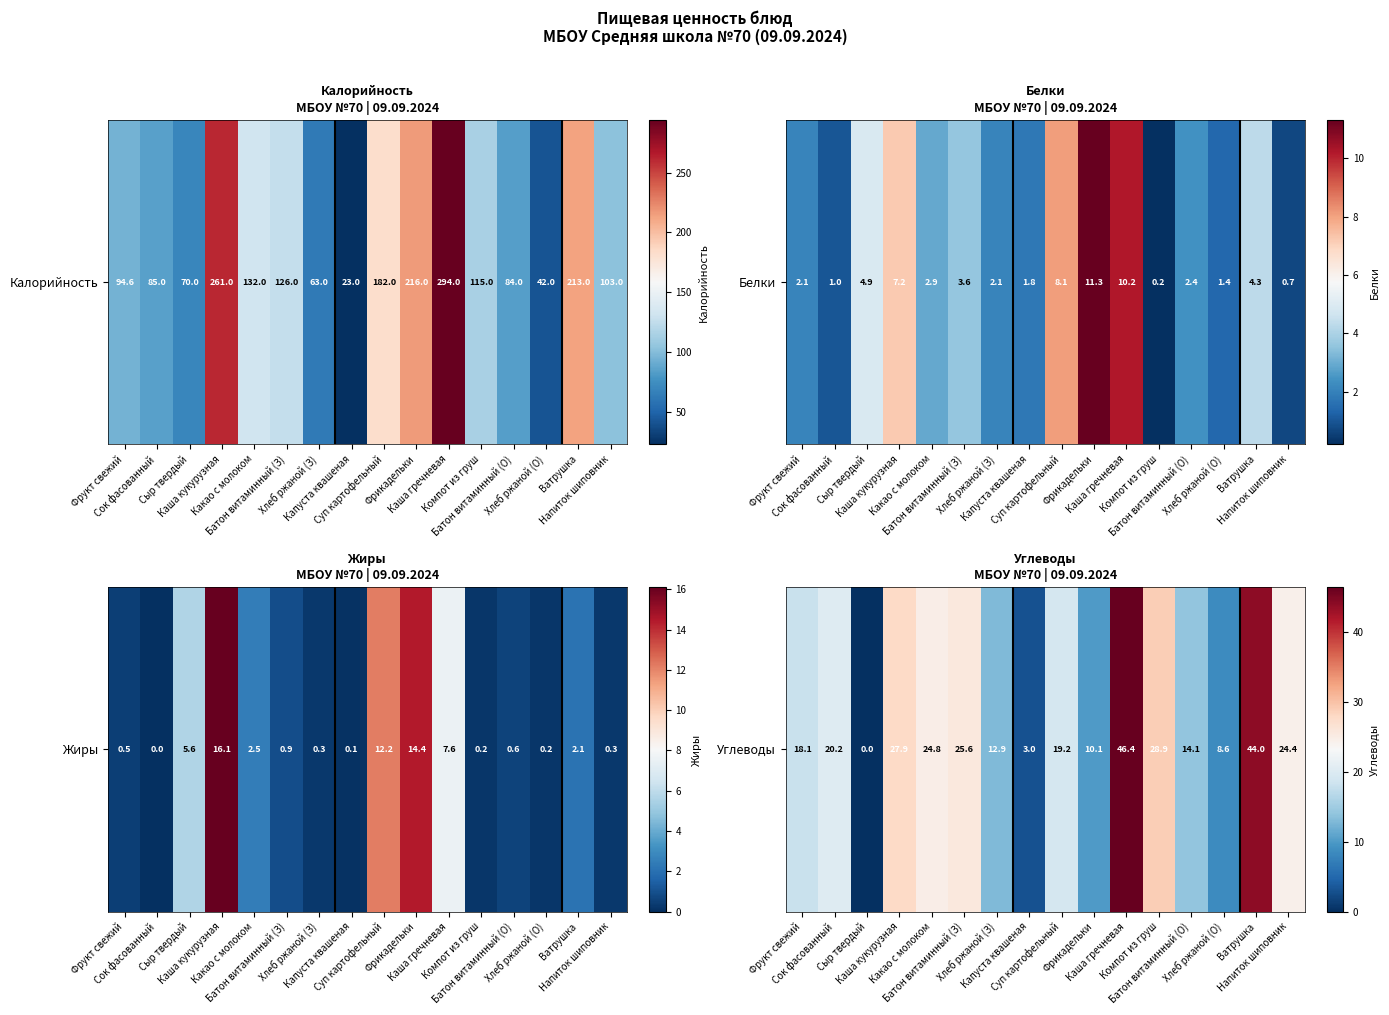

What is the change in value from Фрикадельки to Компот из груш?

+18.8